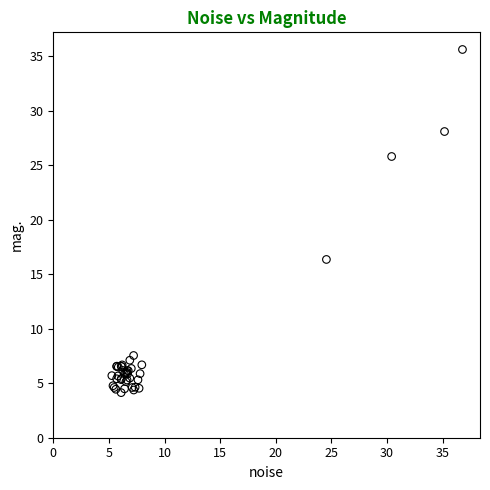

What Y value in the scatter plot is closest to 19?

16.3